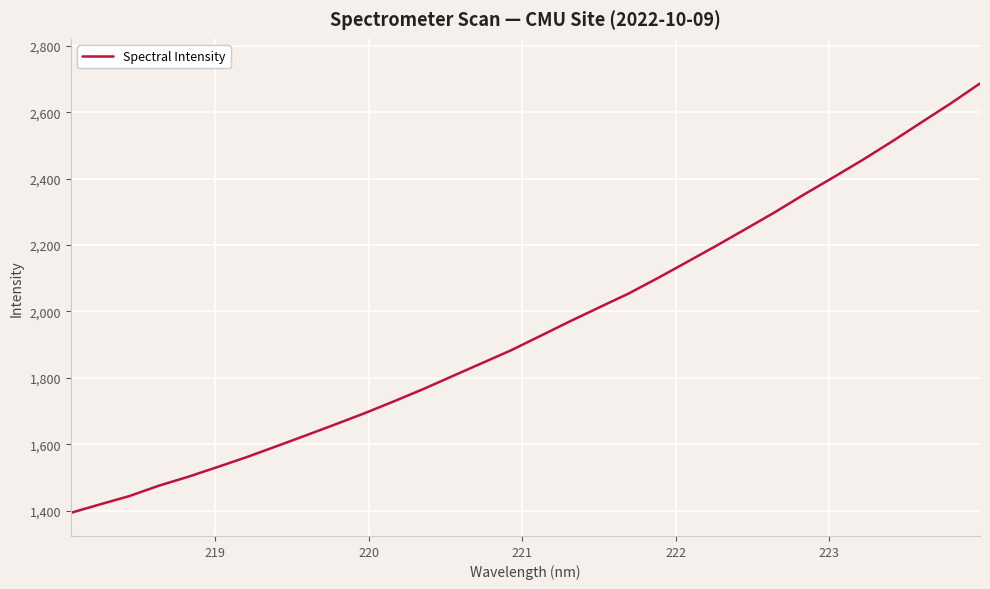

What is the difference between the maximum and minimum values?

1293.0